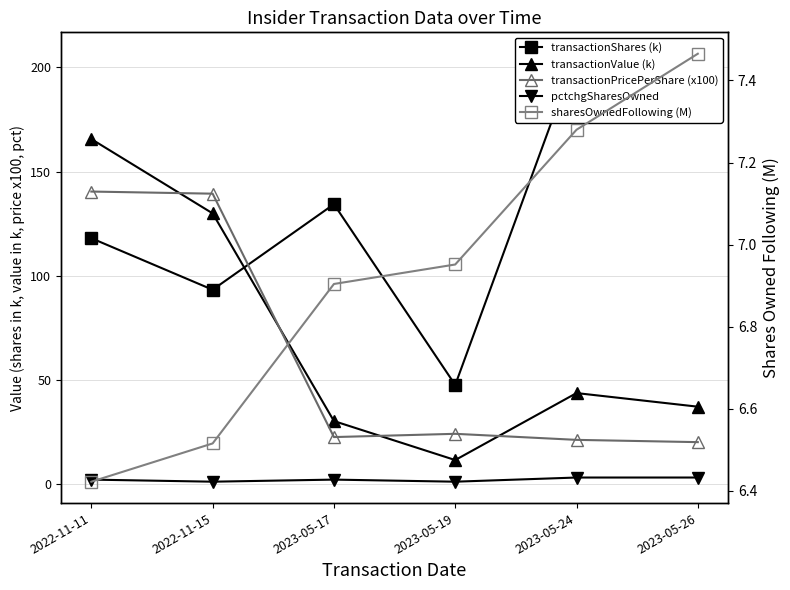

Reading left to right, what are all the values shown in this chart?

transactionShares (k): 2022-11-11=118.0	2022-11-15=93.2	2023-05-17=134.3	2023-05-19=47.5	2023-05-24=206.6	2023-05-26=185.2
transactionValue (k): 2022-11-11=165.6	2022-11-15=129.9	2023-05-17=30.1	2023-05-19=11.4	2023-05-24=43.6	2023-05-26=37.0
transactionPricePerShare (x100): 2022-11-11=140.4	2022-11-15=139.4	2023-05-17=22.4	2023-05-19=24.0	2023-05-24=21.1	2023-05-26=20.0
pctchgSharesOwned: 2022-11-11=2.0	2022-11-15=1.0	2023-05-17=2.0	2023-05-19=1.0	2023-05-24=3.0	2023-05-26=3.0
sharesOwnedFollowing (M): 2022-11-11=6.4	2022-11-15=6.5	2023-05-17=6.9	2023-05-19=7.0	2023-05-24=7.3	2023-05-26=7.5